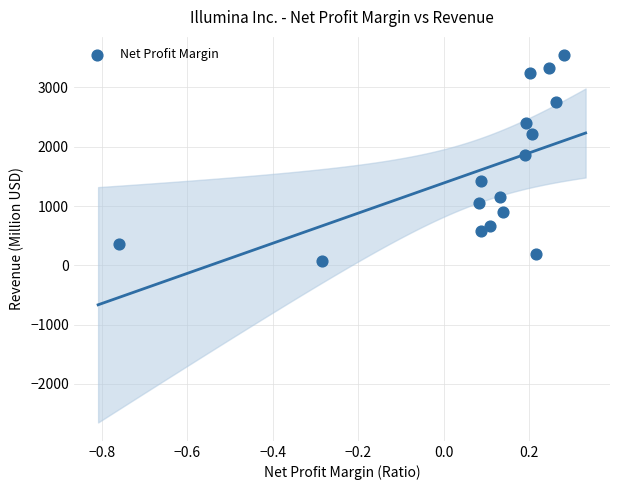

What is the range of Y values (max minus min)?

3469